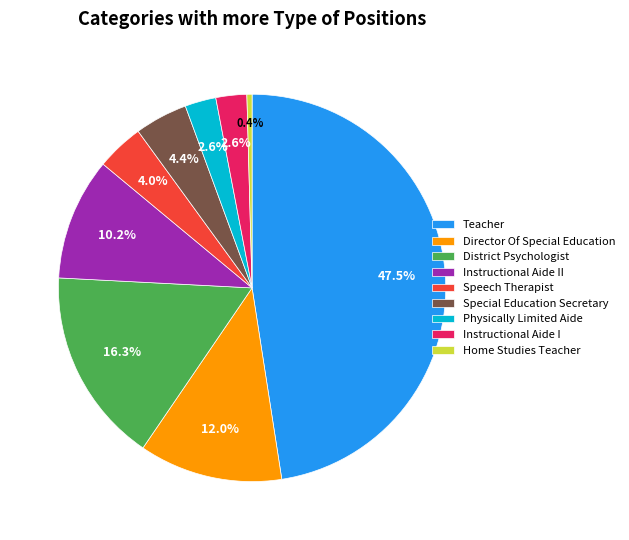

Is there any slice that represents more than half of the pie?

No